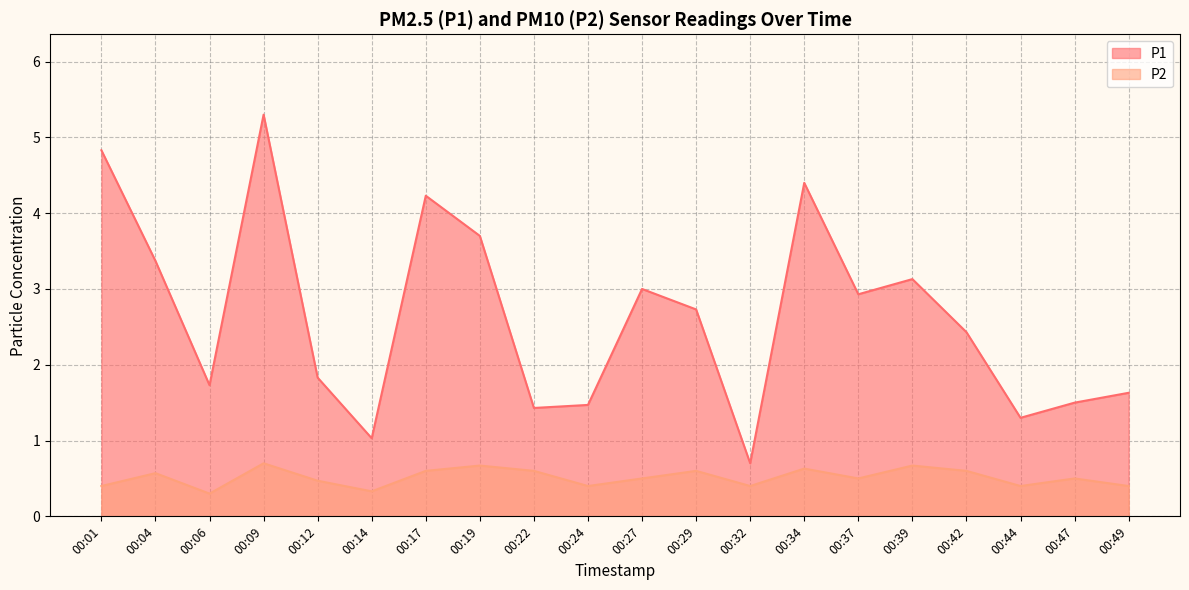

True or false: P1 and P2 cross at least once.

False